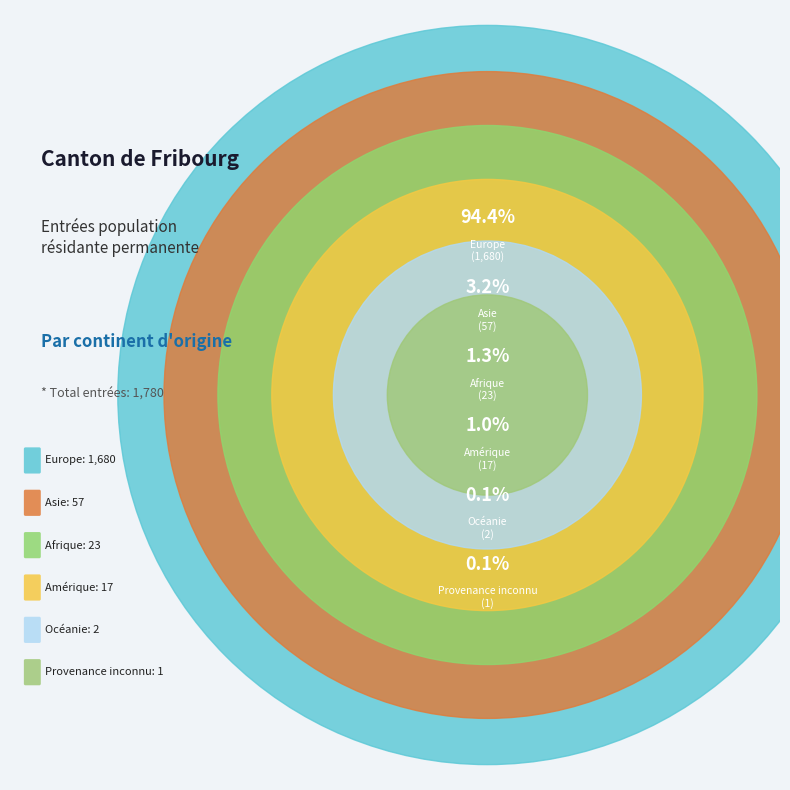

To the nearest percent, what portion does Amérique represent?

1%